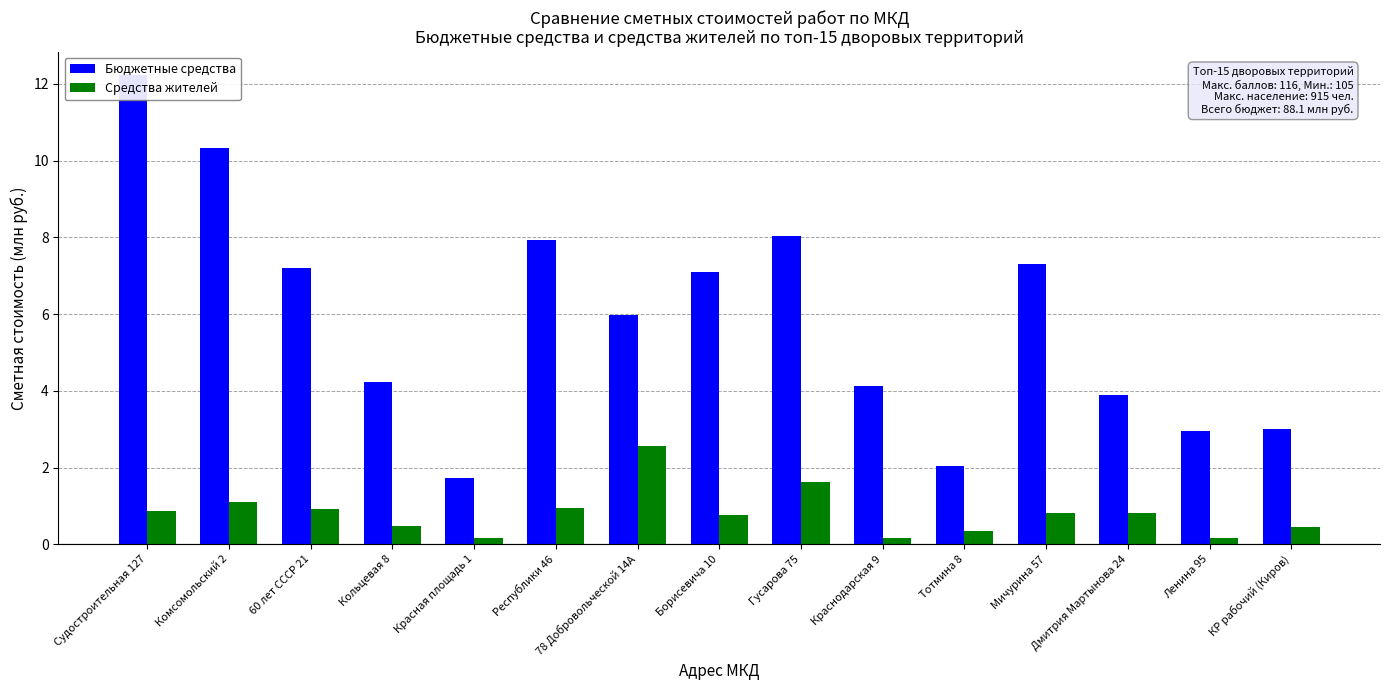

Between Красная площадь 1 and Республики 46, which is larger?

Республики 46